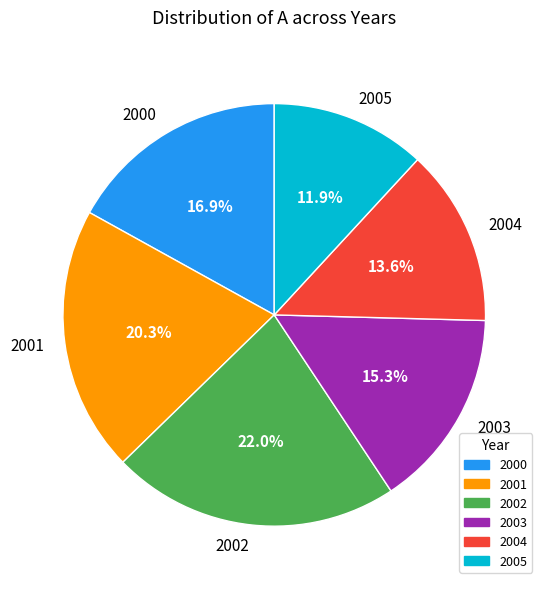

Is there any slice that represents more than half of the pie?

No